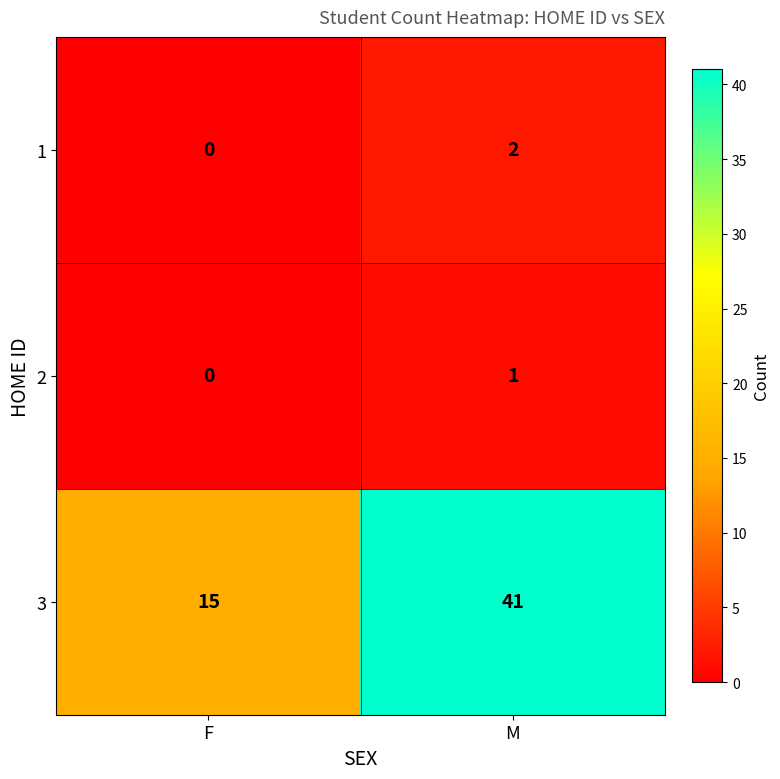

What is the average value of the 3 series?

28